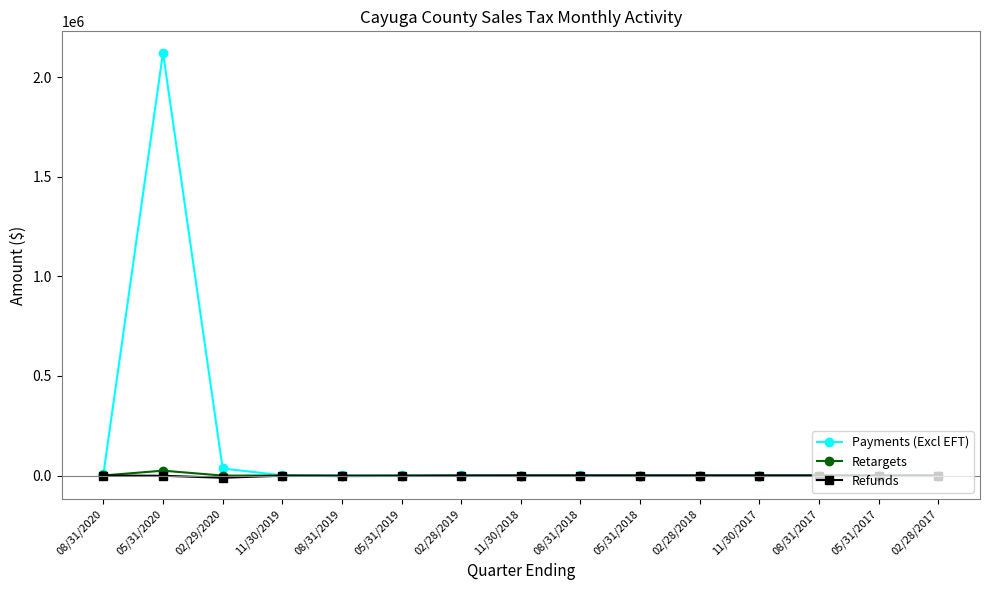

True or false: Retargets has more than 2 interior local peaks.

True